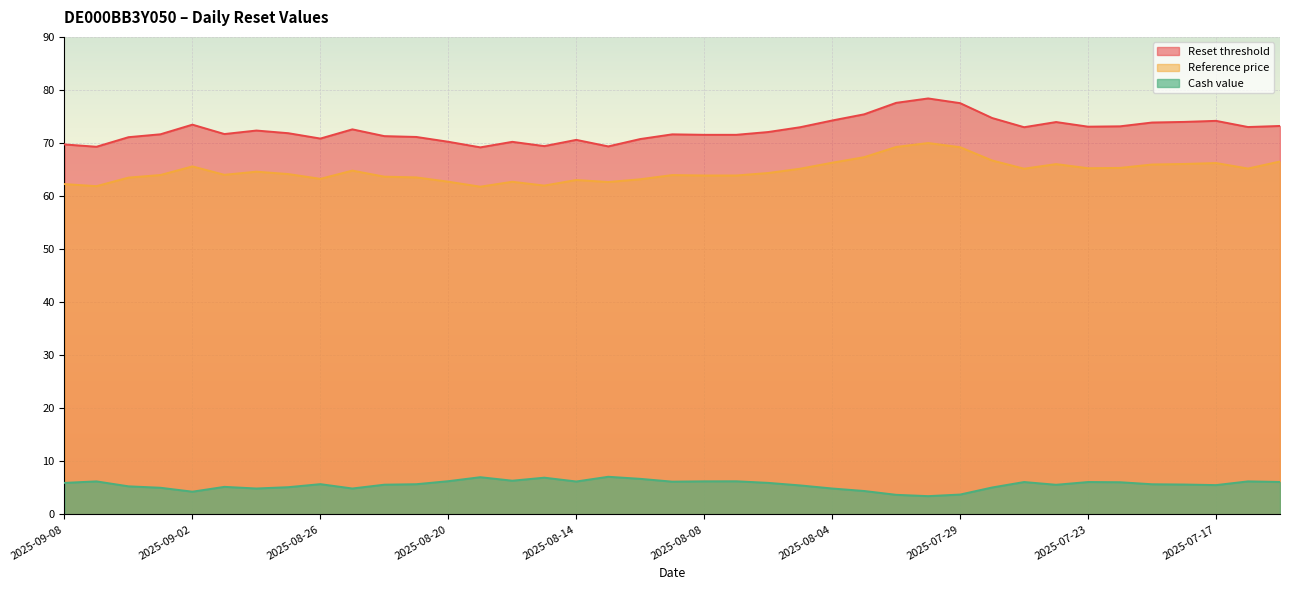

Does the chart display data point markers on the line(s)?

No